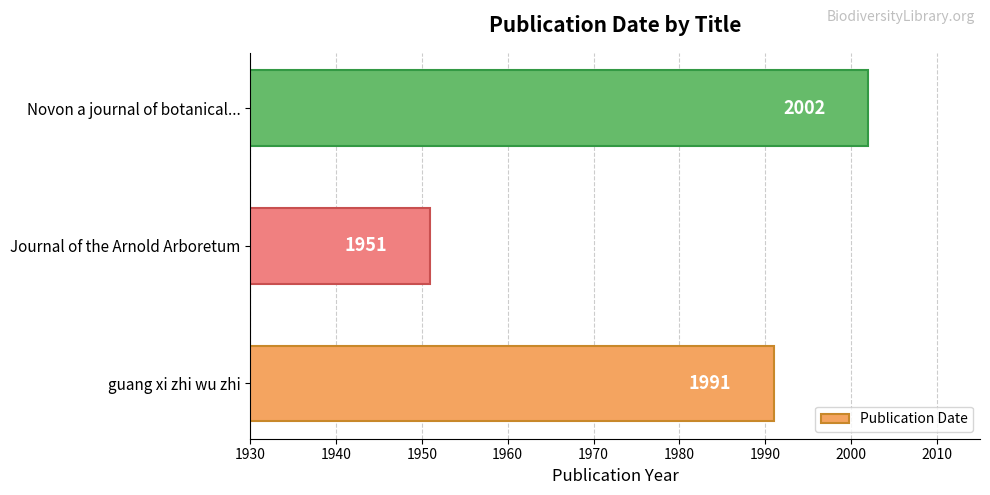

Reading bottom to top, extract all data points from this chart.

guang xi zhi wu zhi=1991	Journal of the Arnold Arboretum=1951	Novon a journal of botanical...=2002